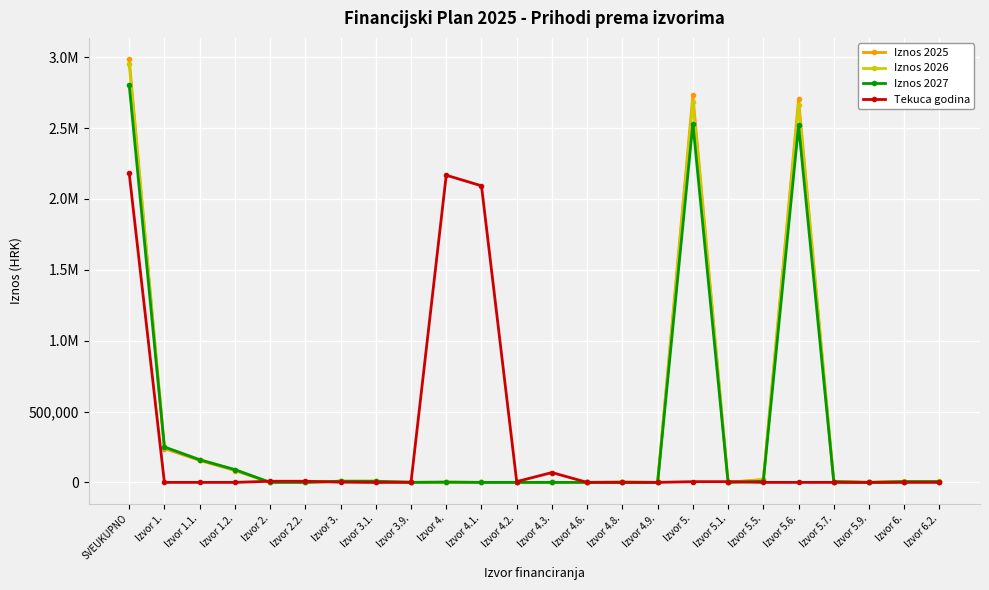

Is it true that Tekuca godina equals 13067.9 at Izvor 2.?

False